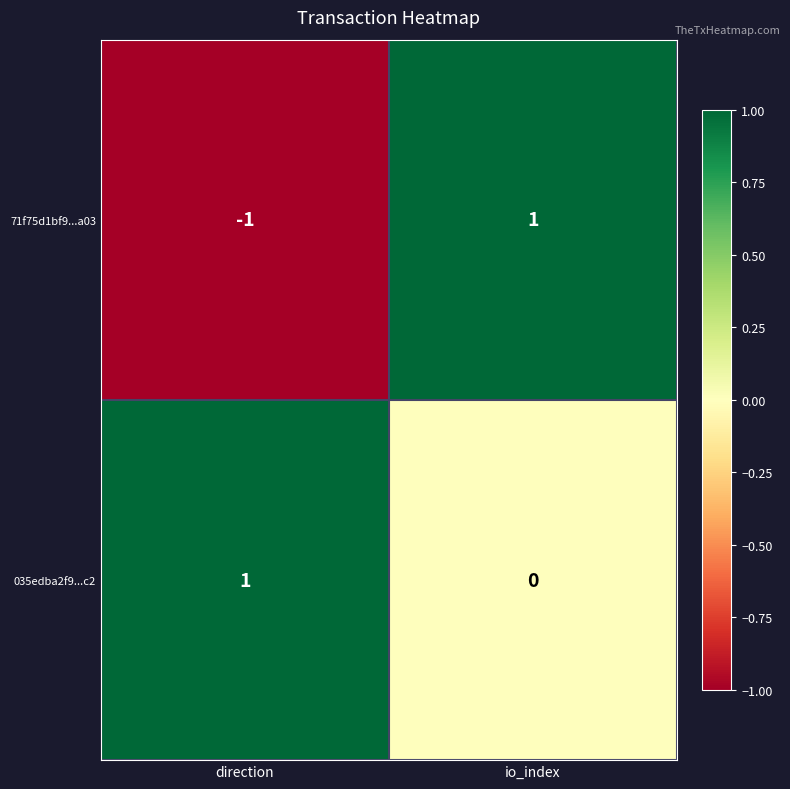

Reading left to right, extract all data points from this chart.

71f75d1bf9...a03: -1	1
035edba2f9...c2: 1	0